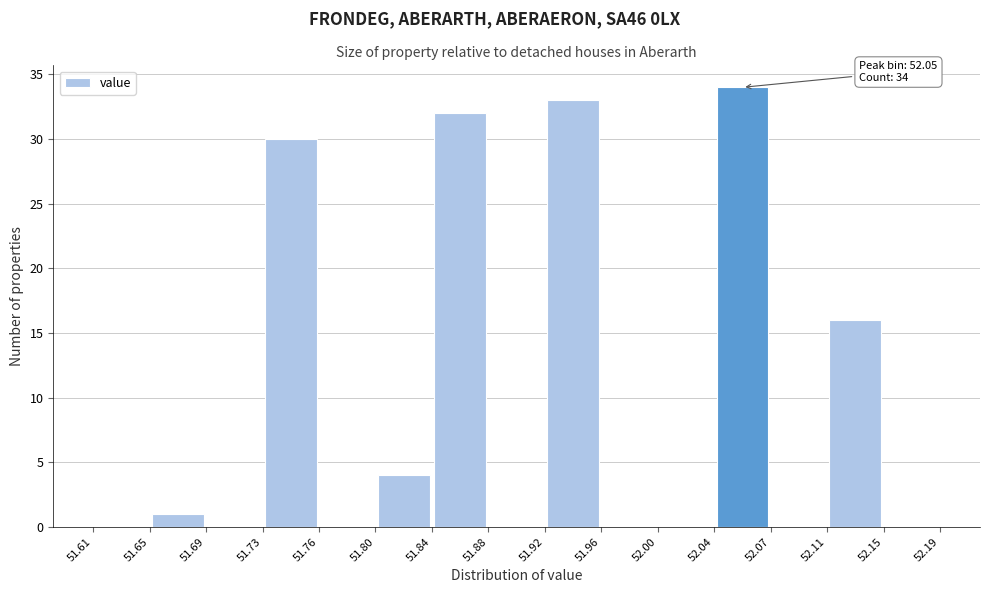

Over which range of the x-axis is the bar tallest?

52.04 to 52.07